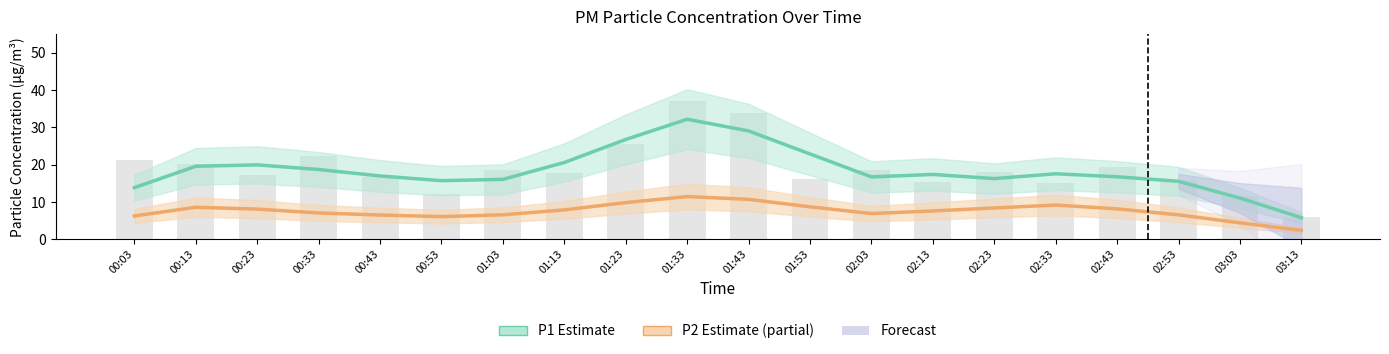

What is the sum of the P1 (Estimate) values at 03:03 and 00:53?

26.8